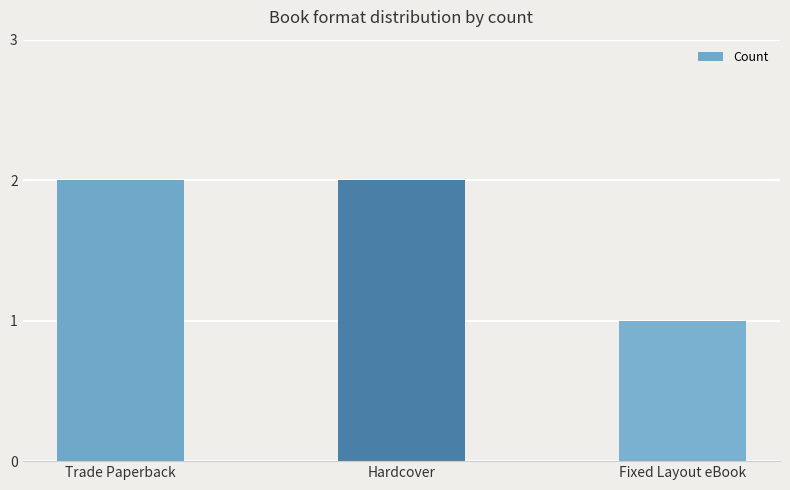

What is the change in value from Trade Paperback to Fixed Layout eBook?

-1